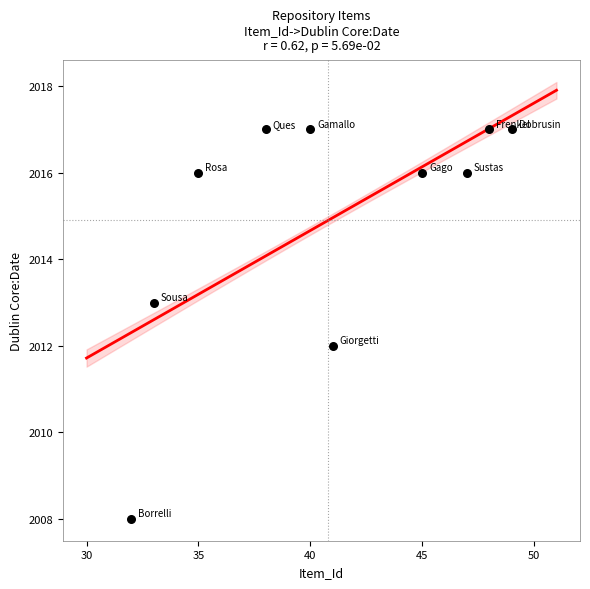

What is the average X value?

41